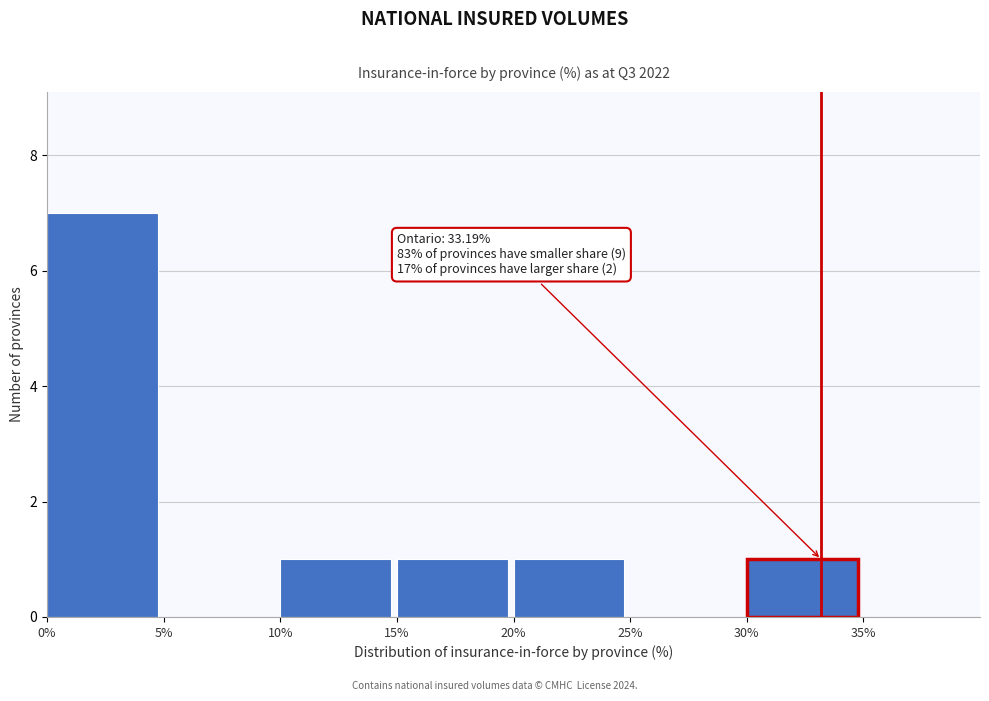

Over which range of the x-axis is the bar tallest?

0% to 5%